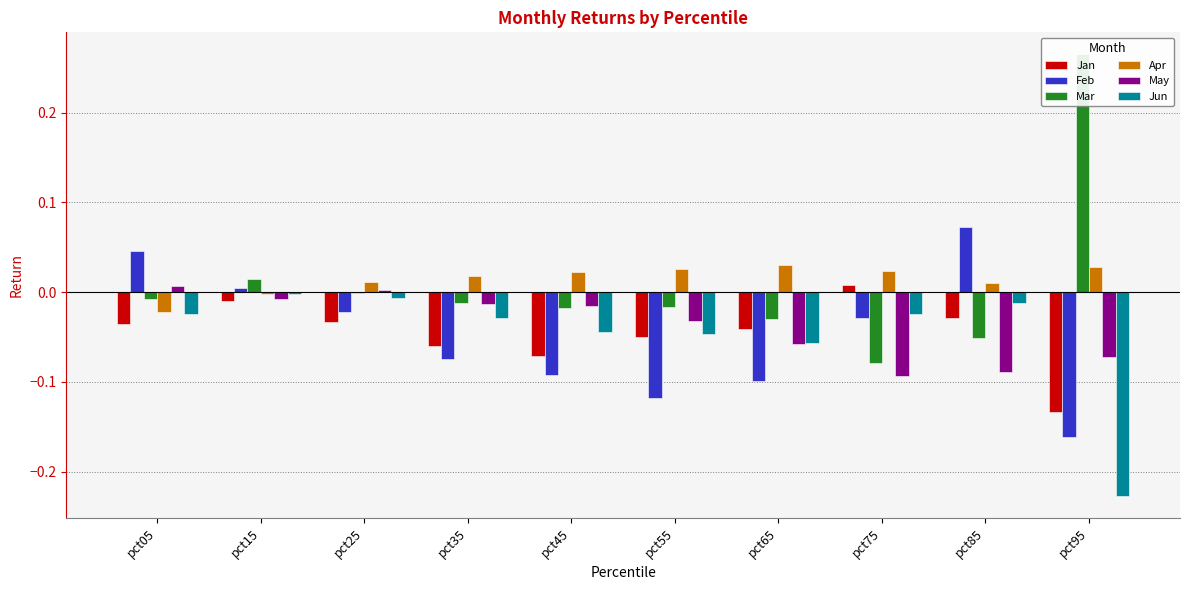

The Jun series shows -0.0 at pct85. True or false?

False